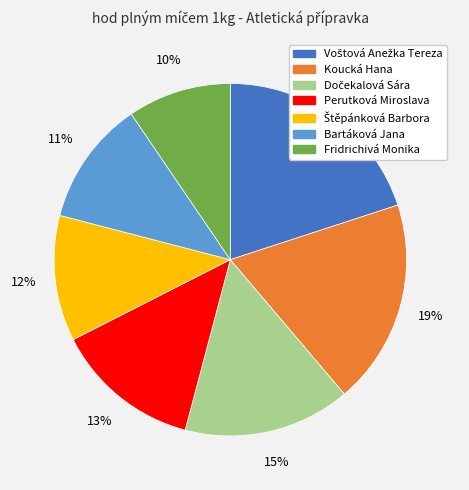

What is the smallest slice in the pie chart?

Fridrichivá Monika